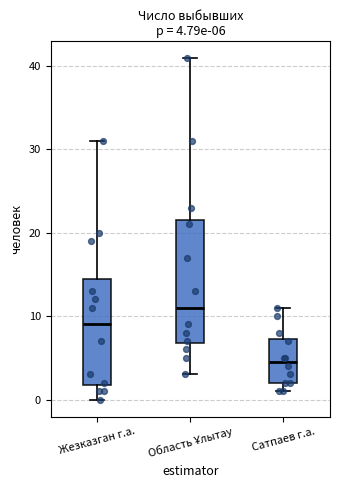

Comparing the boxes themselves (not the whiskers), which one is the tallest?

Область Ұлытау